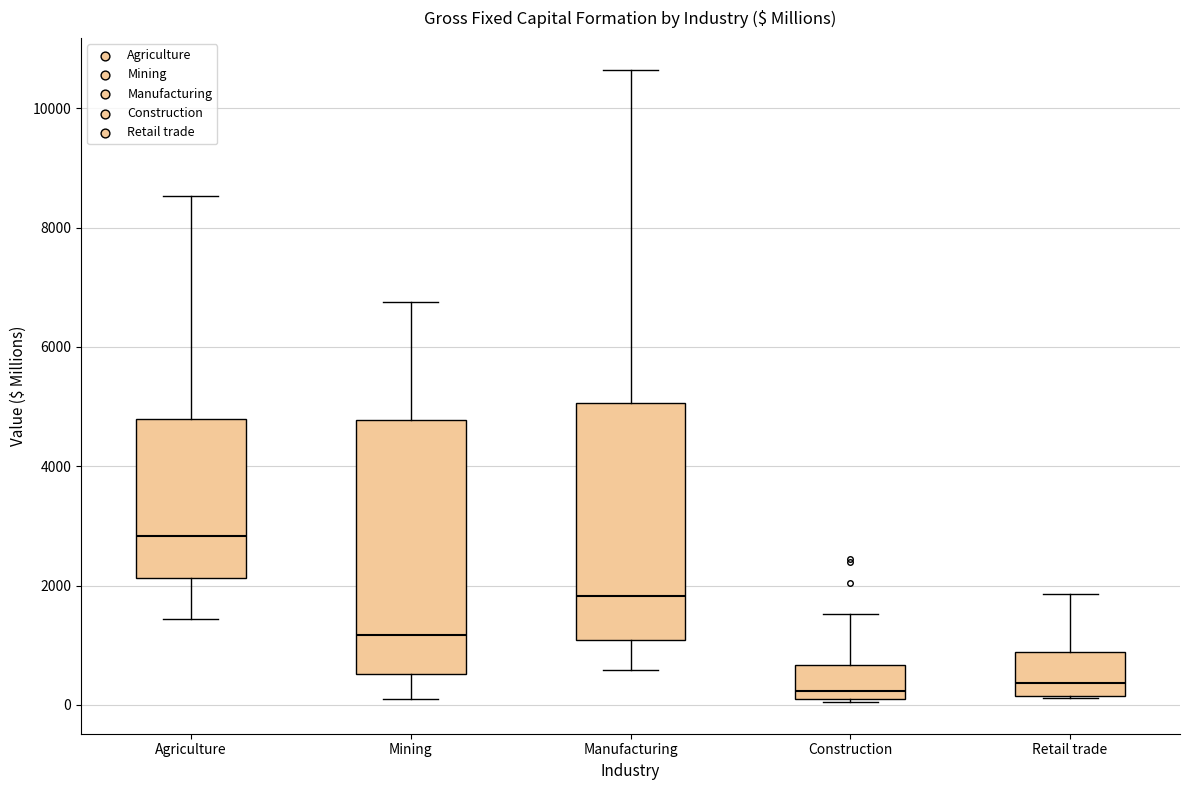

Reading left to right, transcribe this box plot: for each box, give where its median line is, the range the box spans, and where its two whiskers end, as read against the y-axis. The values are not printed on the chart, so give them approximately, as read against the axis.

Agriculture: median 2800, box 2200 to 4800, whiskers 1400 to 8600
Mining: median 1200, box 600 to 4800, whiskers 0 to 6800
Manufacturing: median 1800, box 1000 to 5000, whiskers 600 to 10600
Construction: median 200, box 0 to 600, whiskers 0 to 1600
Retail trade: median 400, box 200 to 800, whiskers 200 to 1800